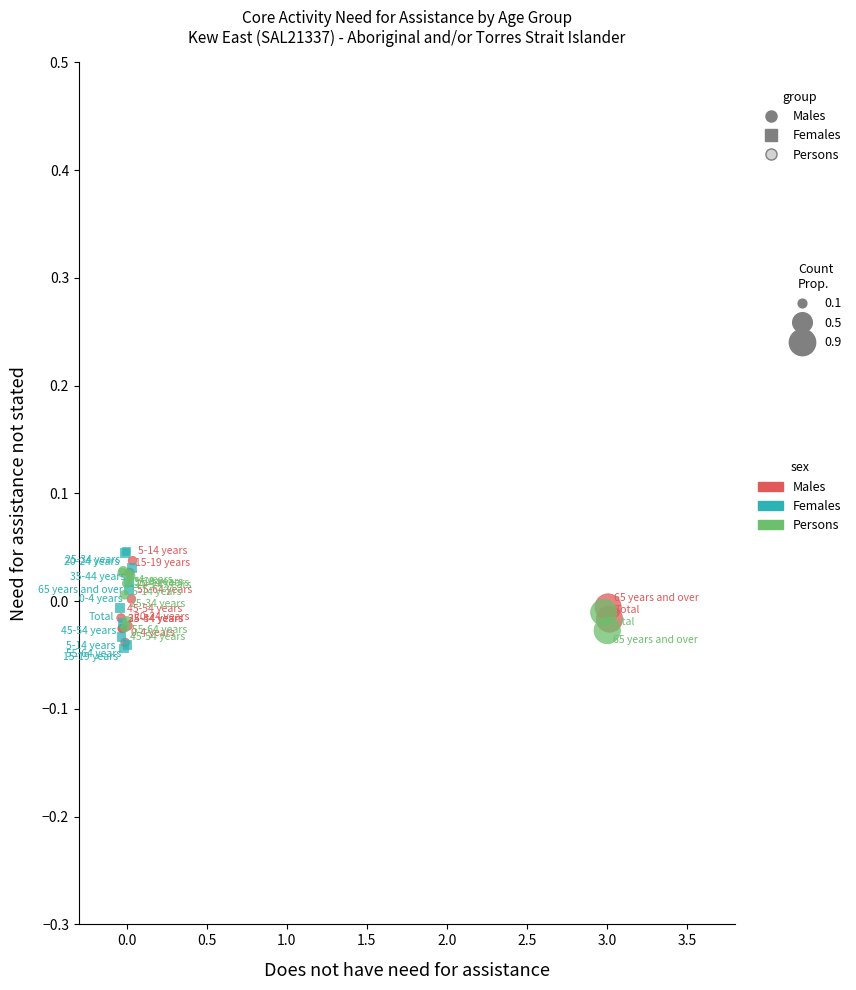

Which series has the largest Y range (max minus min)?

Females